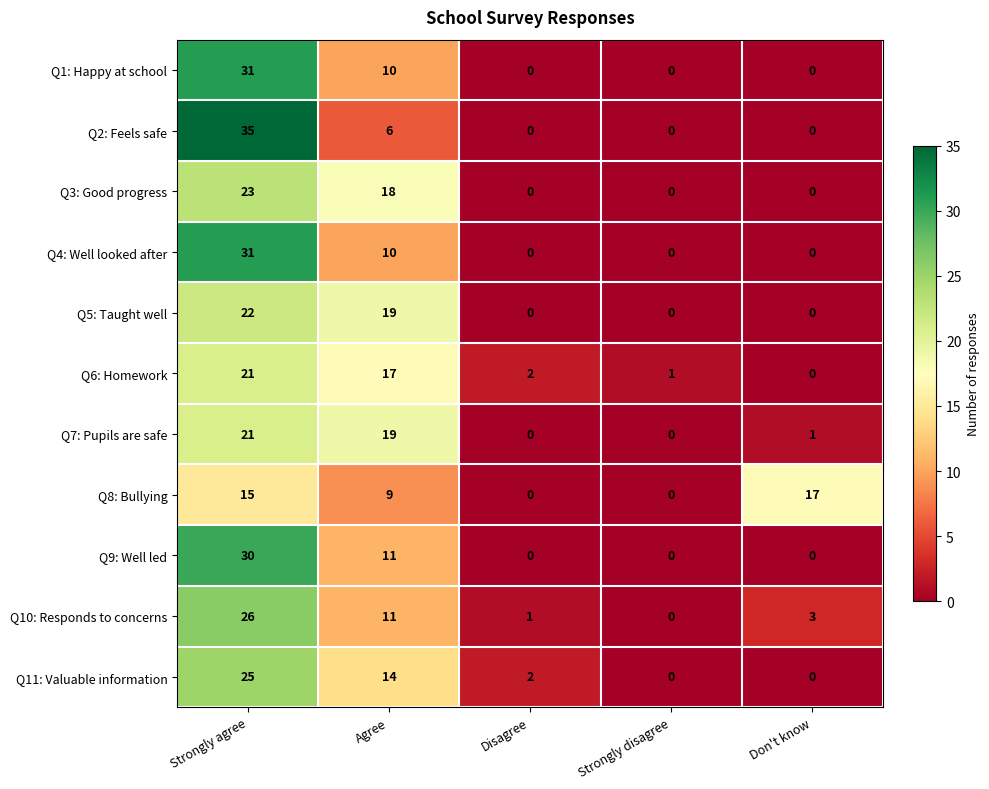

How many data points does each series have?

5